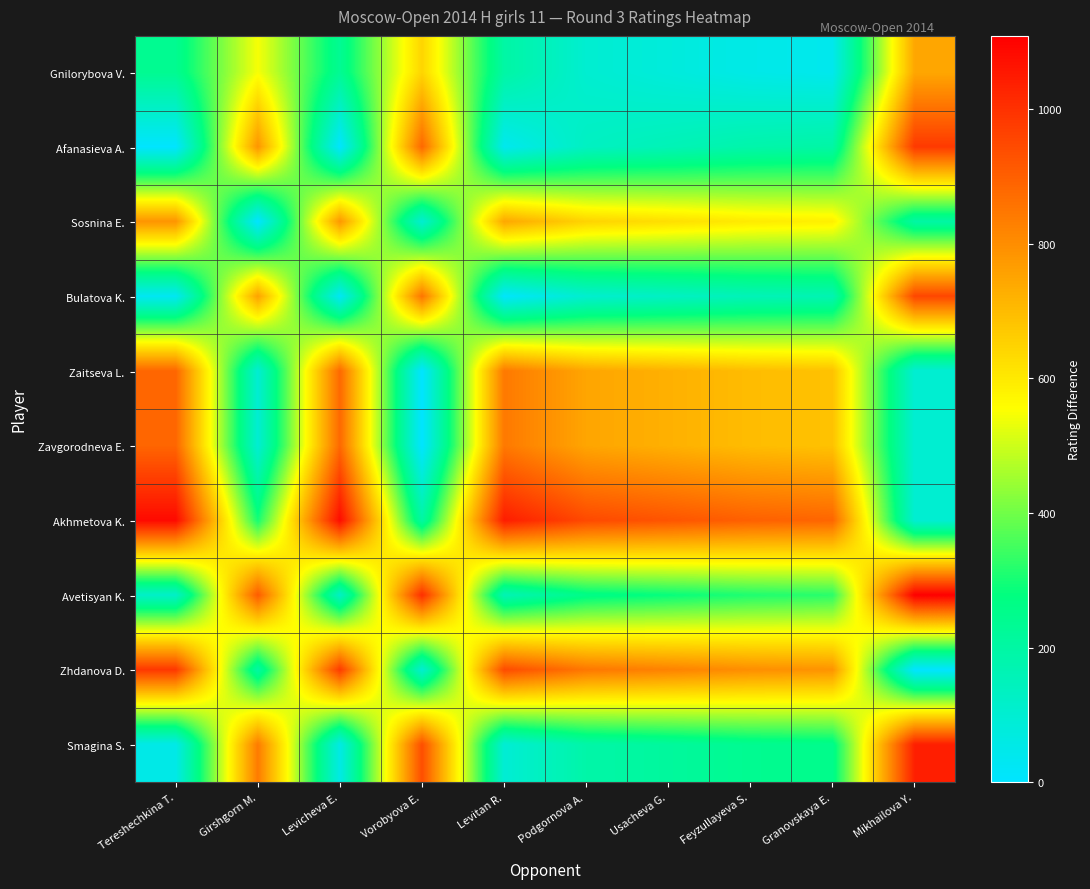

At how many categories does at least one series exceed 856?

10